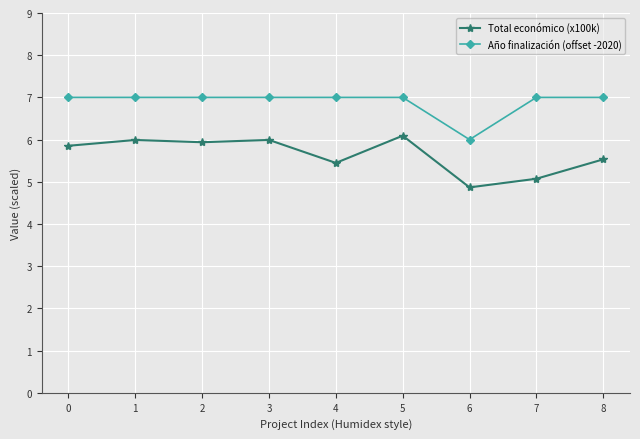

What is the difference between the maximum and minimum values in the Año finalización (offset -2020) series?

1.0